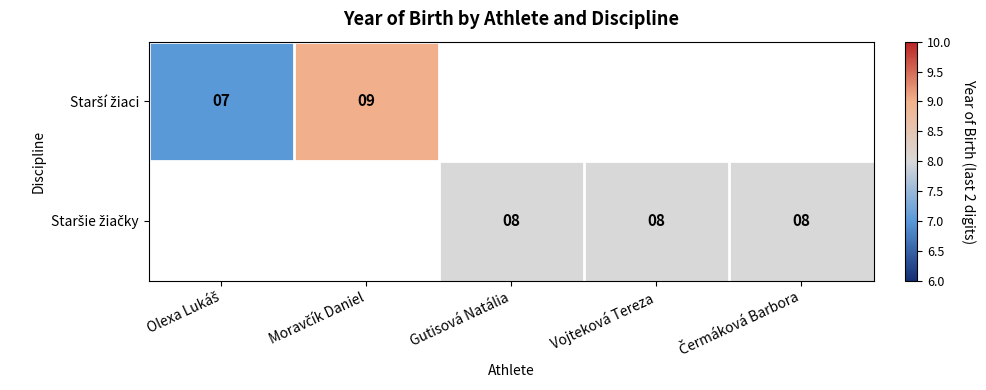

Count the number of data series in this chart.

2